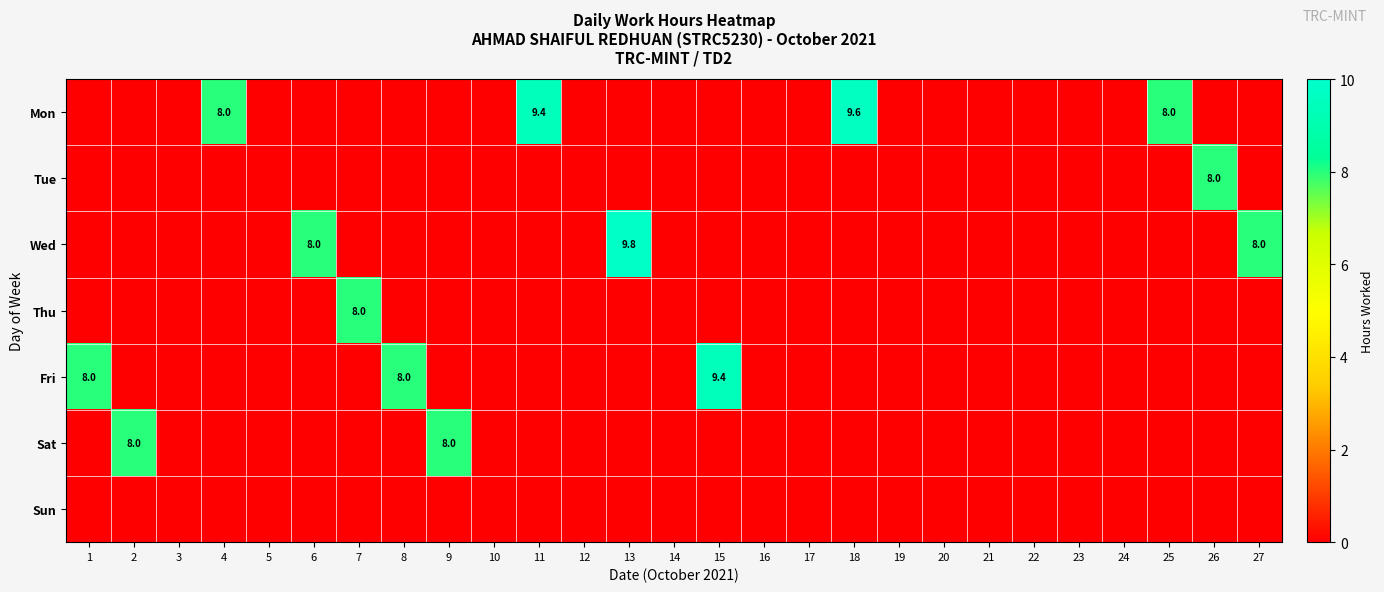

The Mon series shows 8.0 at 25. True or false?

True